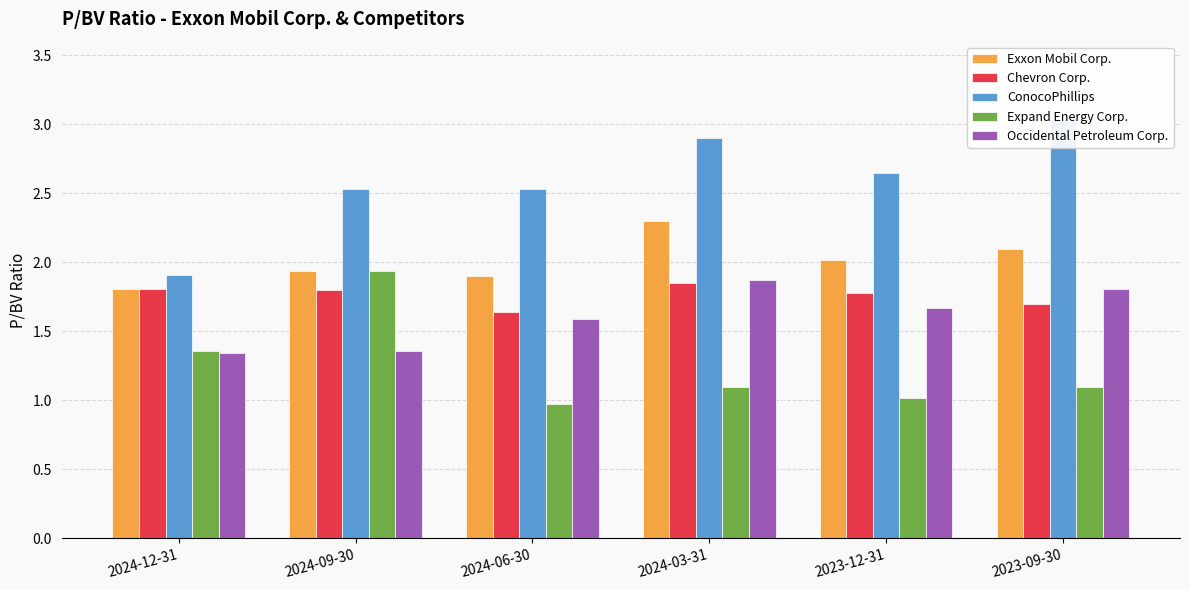

What is the sum of all Occidental Petroleum Corp. values?

9.6